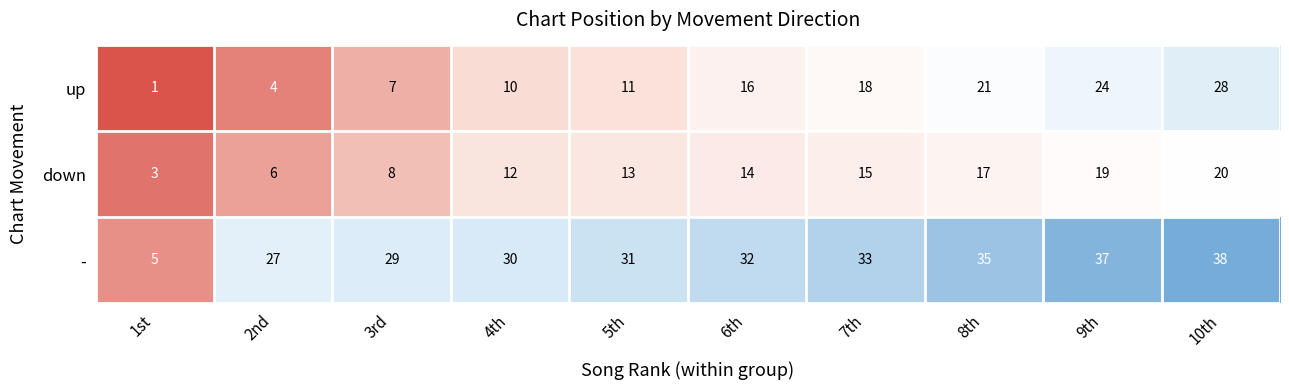

Which label corresponds to the largest value in the chart?

10th